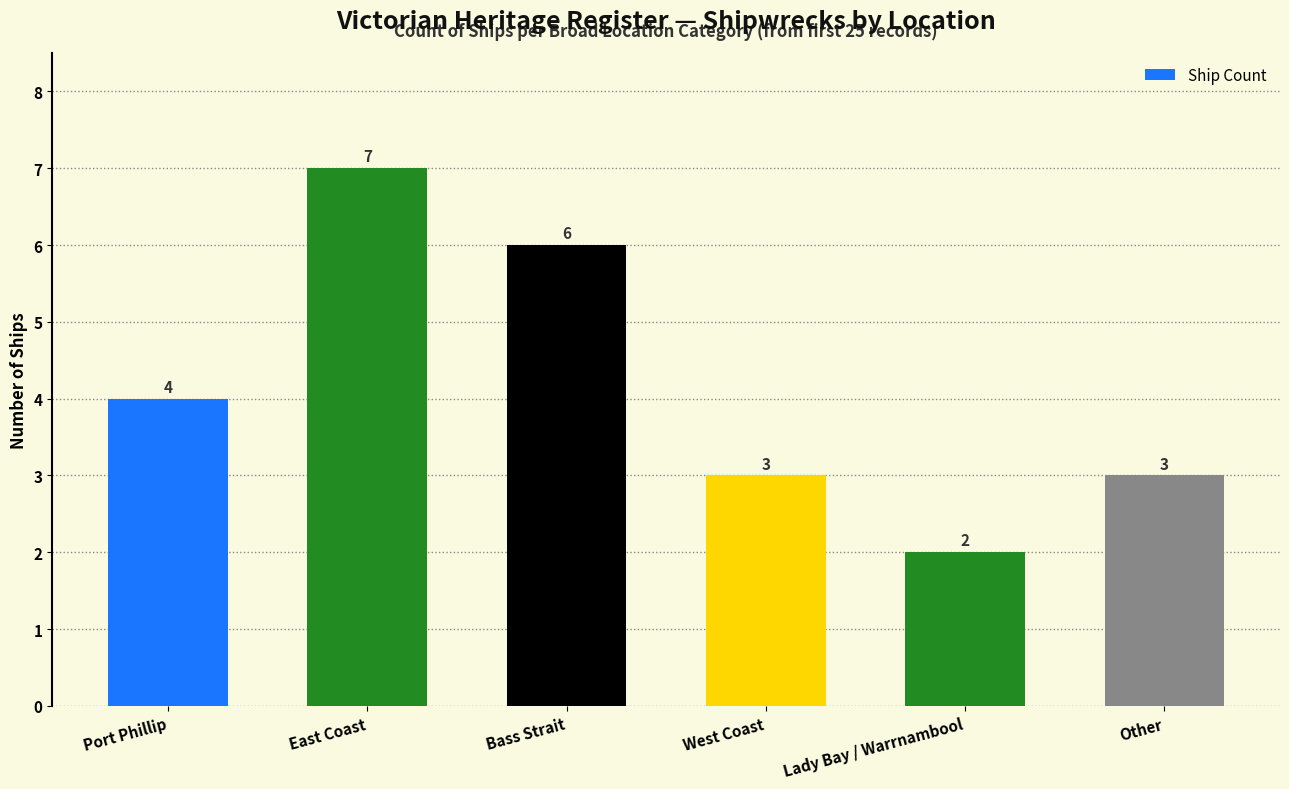

What is the change in value from Bass Strait to West Coast?

-3